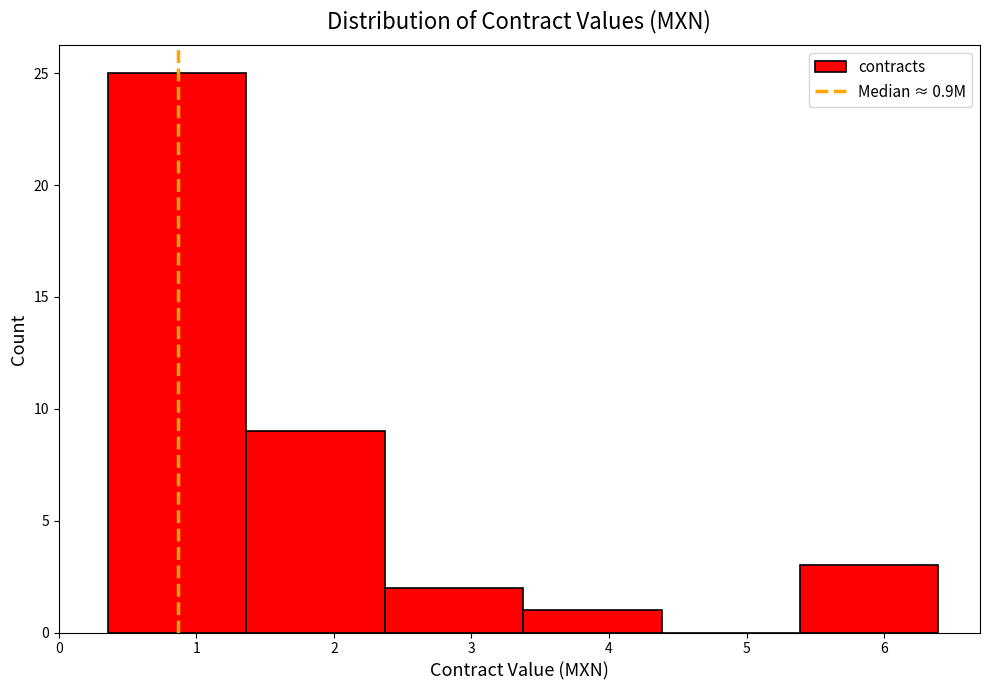

Reading left to right, list every bar in this chart as the range it spans on the x-axis followed by its height. Neither the bar edges nor the heights are printed on the chart, so give them approximately, as read against the axes.

0.4 to 1.4: 25
1.4 to 2.4: 9
2.4 to 3.4: 2
3.4 to 4.4: 1
4.4 to 5.4: 0
5.4 to 6.4: 3